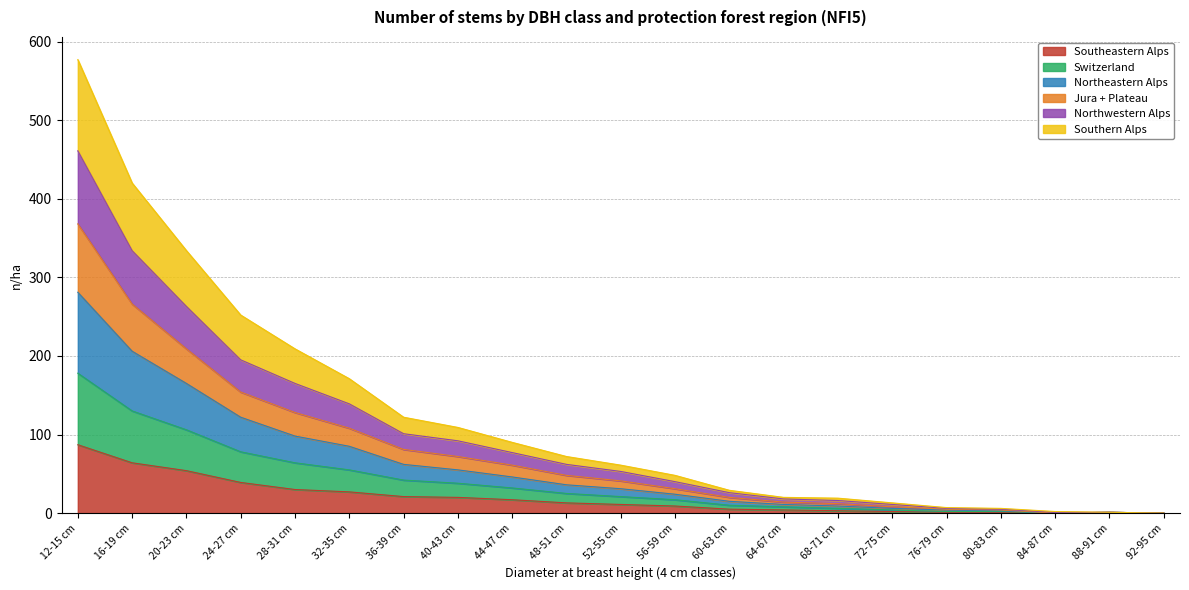

How many categories are shown in the chart?

21